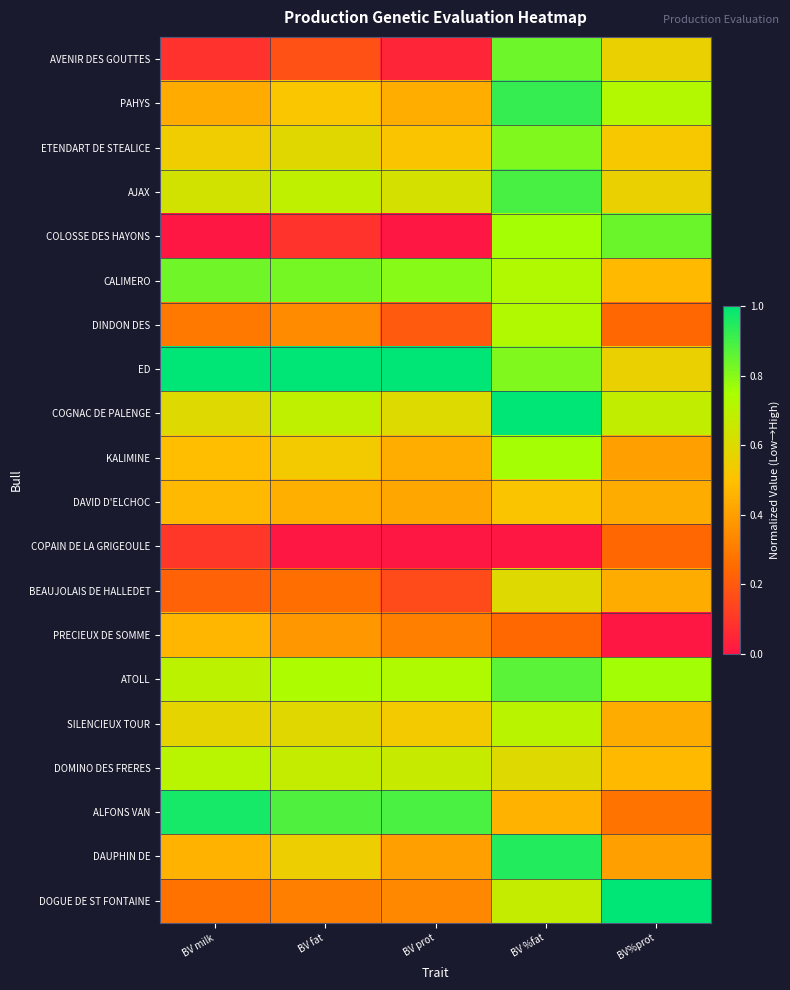

Reading left to right, transcribe all the data shown in this chart.

AVENIR DES GOUTTES: BV milk=0.1	BV fat=0.2	BV prot=0.0	BV %fat=0.8	BV%prot=0.6
PAHYS: BV milk=0.4	BV fat=0.5	BV prot=0.4	BV %fat=0.9	BV%prot=0.7
ETENDART DE STEALICE: BV milk=0.5	BV fat=0.6	BV prot=0.5	BV %fat=0.8	BV%prot=0.5
AJAX: BV milk=0.6	BV fat=0.7	BV prot=0.6	BV %fat=0.9	BV%prot=0.6
COLOSSE DES HAYONS: BV milk=0.0	BV fat=0.1	BV prot=0.0	BV %fat=0.8	BV%prot=0.8
CALIMERO: BV milk=0.8	BV fat=0.8	BV prot=0.8	BV %fat=0.7	BV%prot=0.5
DINDON DES: BV milk=0.3	BV fat=0.3	BV prot=0.2	BV %fat=0.7	BV%prot=0.2
ED: BV milk=1.0	BV fat=1.0	BV prot=1.0	BV %fat=0.8	BV%prot=0.6
COGNAC DE PALENGE: BV milk=0.6	BV fat=0.7	BV prot=0.6	BV %fat=1.0	BV%prot=0.7
KALIMINE: BV milk=0.5	BV fat=0.5	BV prot=0.4	BV %fat=0.8	BV%prot=0.4
DAVID D'ELCHOC: BV milk=0.5	BV fat=0.4	BV prot=0.4	BV %fat=0.5	BV%prot=0.4
COPAIN DE LA GRIGEOULE: BV milk=0.1	BV fat=0.0	BV prot=0.0	BV %fat=0.0	BV%prot=0.2
BEAUJOLAIS DE HALLEDET: BV milk=0.2	BV fat=0.3	BV prot=0.2	BV %fat=0.6	BV%prot=0.4
PRECIEUX DE SOMME: BV milk=0.5	BV fat=0.4	BV prot=0.3	BV %fat=0.2	BV%prot=0.0
ATOLL: BV milk=0.7	BV fat=0.7	BV prot=0.7	BV %fat=0.9	BV%prot=0.8
SILENCIEUX TOUR: BV milk=0.6	BV fat=0.6	BV prot=0.5	BV %fat=0.7	BV%prot=0.4
DOMINO DES FRERES: BV milk=0.7	BV fat=0.7	BV prot=0.7	BV %fat=0.6	BV%prot=0.5
ALFONS VAN: BV milk=1.0	BV fat=0.9	BV prot=0.9	BV %fat=0.5	BV%prot=0.3
DAUPHIN DE: BV milk=0.5	BV fat=0.6	BV prot=0.4	BV %fat=0.9	BV%prot=0.4
DOGUE DE ST FONTAINE: BV milk=0.3	BV fat=0.3	BV prot=0.3	BV %fat=0.7	BV%prot=1.0